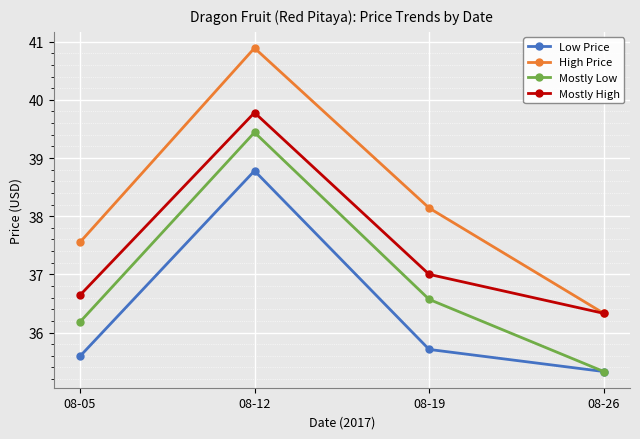

Which series changed the most between 08-19 and 08-26?

High Price